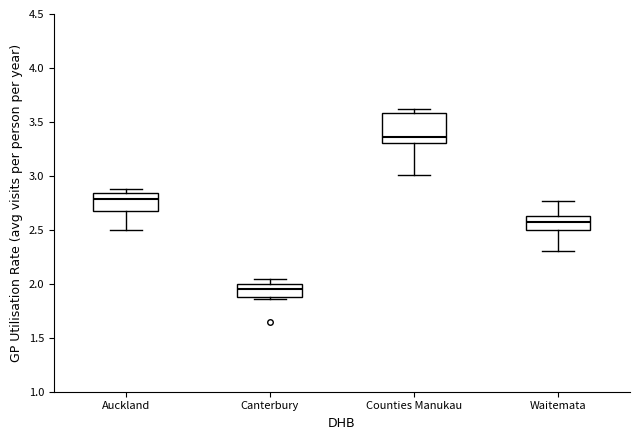

Where is the lower edge of the box for Auckland on the y-axis? The values are not printed on the chart, so give them approximately, as read against the axis.

2.70